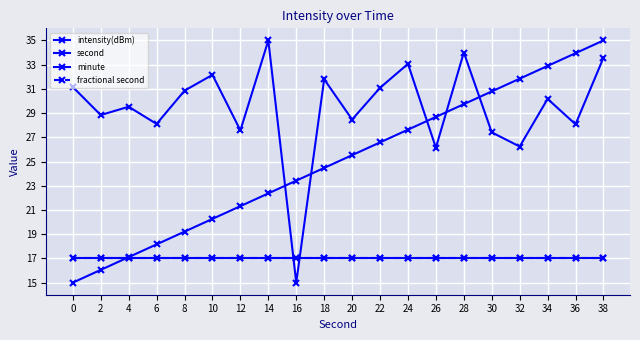

The minute series shows 8.7 at 6. True or false?

False